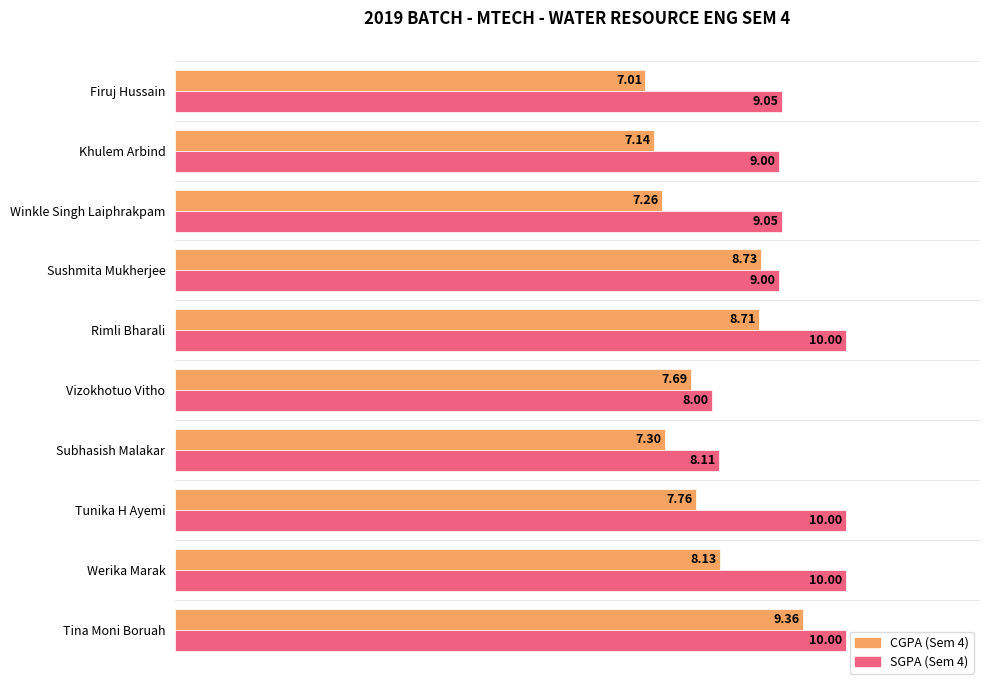

What is the total value across all series at Tina Moni Boruah?

19.4